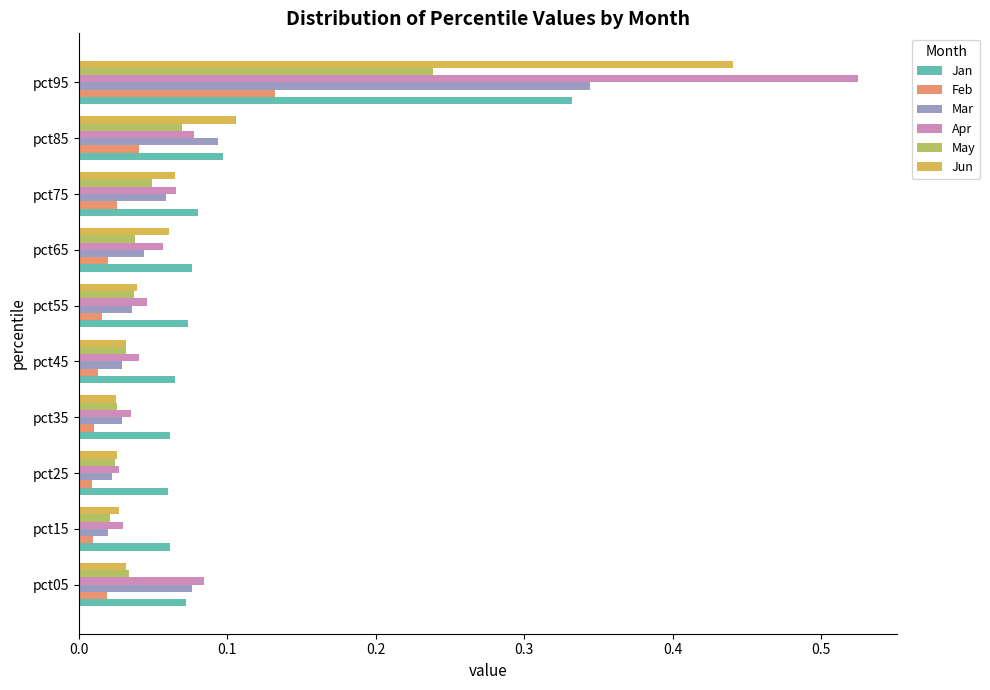

What is the sum of all Mar values?

0.8